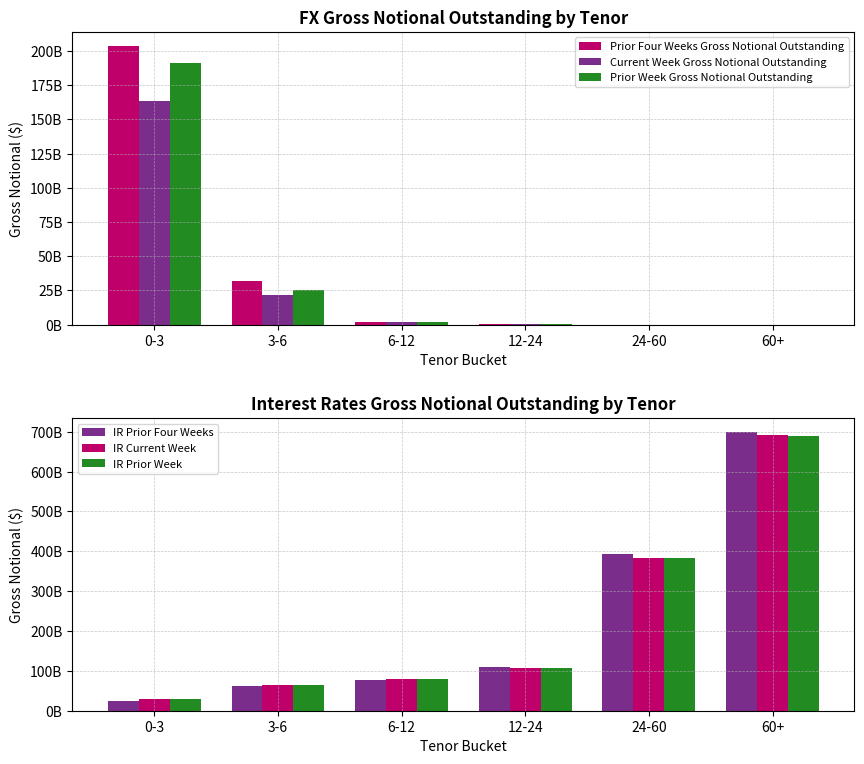

Is the value of Current Week Gross Notional Outstanding at 60+ greater than the value of IR Prior Week at 24-60?

No